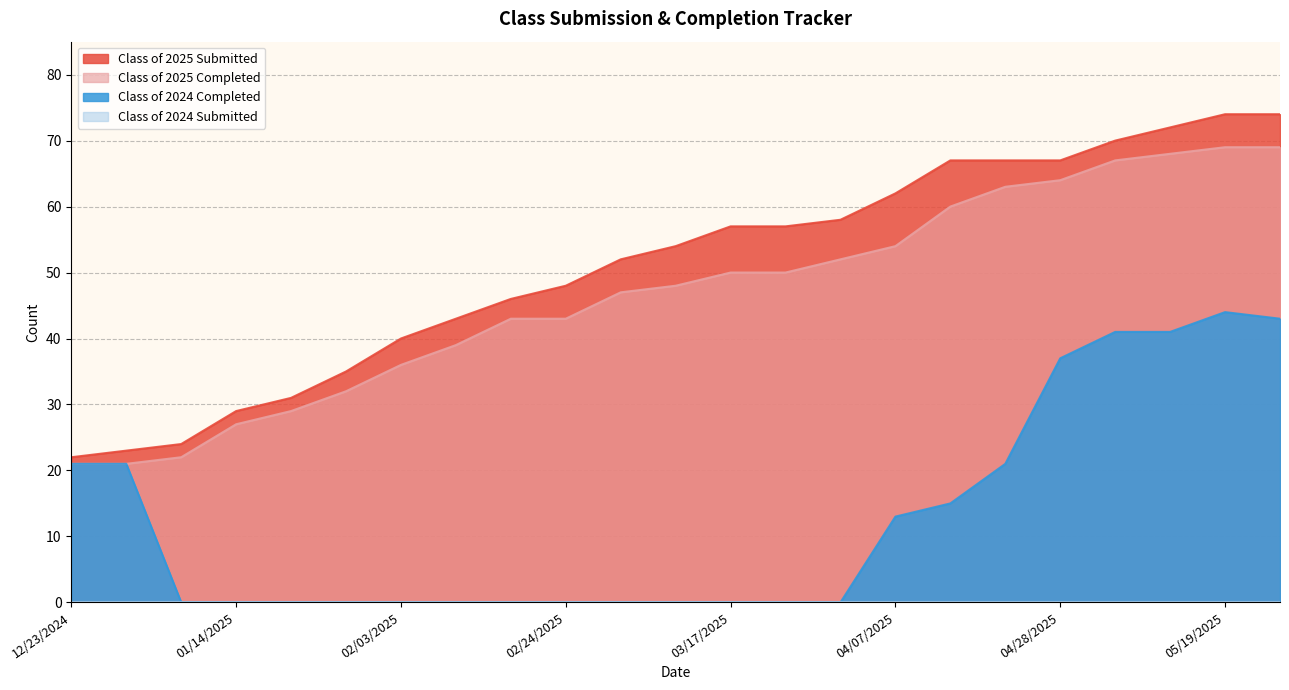

What is the average value of the Class of 2025 Submitted series?

51